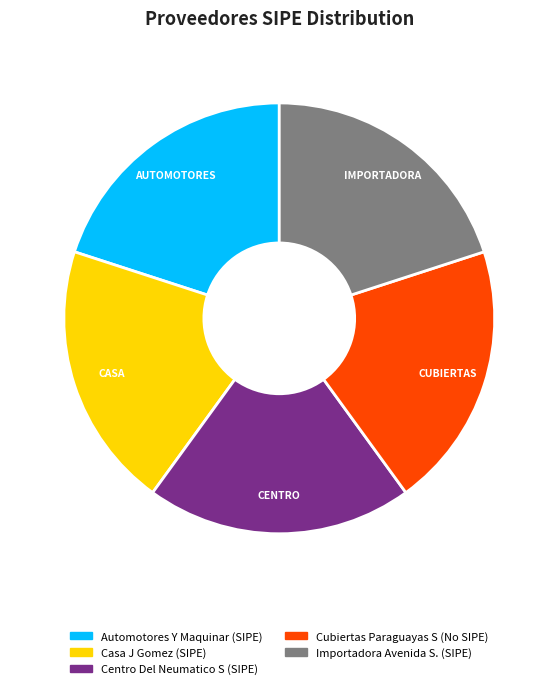

Approximately how many times larger is the value at CUBIERTAS compared to AUTOMOTORES?

1.0